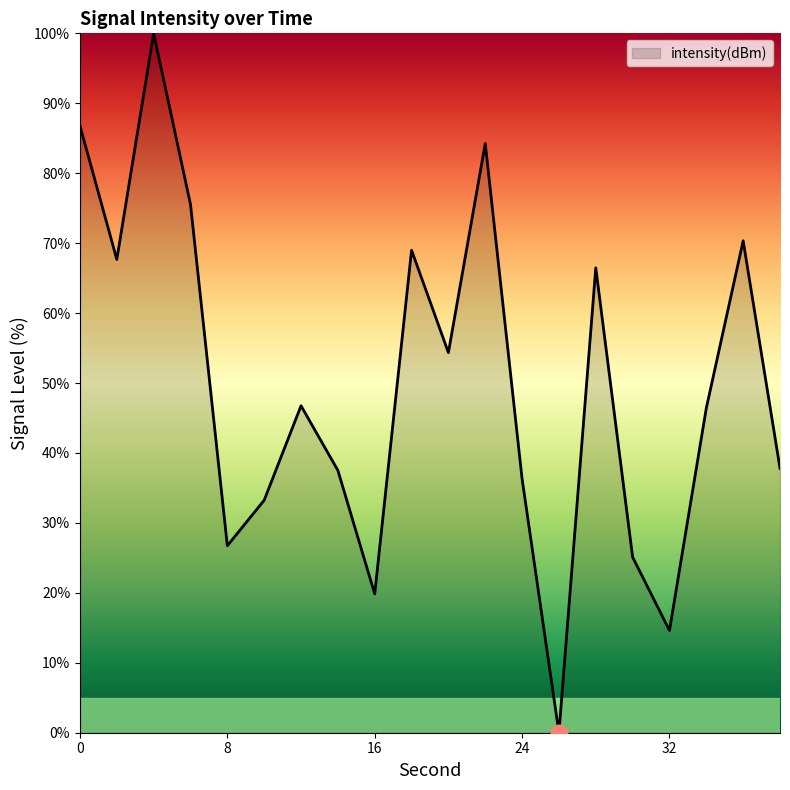

True or false: there are more than 1 points higher than both neighbors.

True